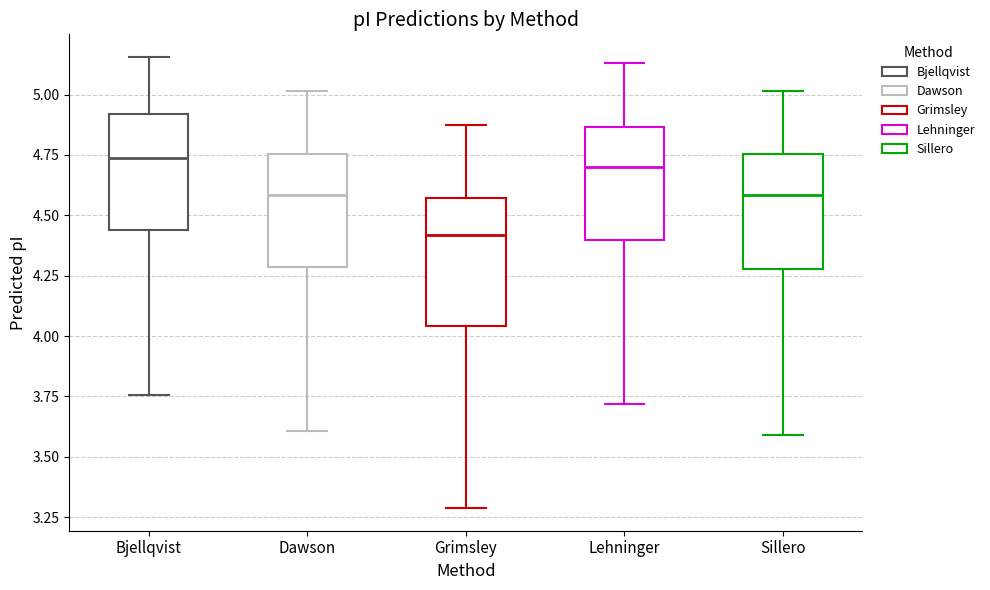

Where is the upper edge of the box for Dawson on the y-axis? The values are not printed on the chart, so give them approximately, as read against the axis.

4.75